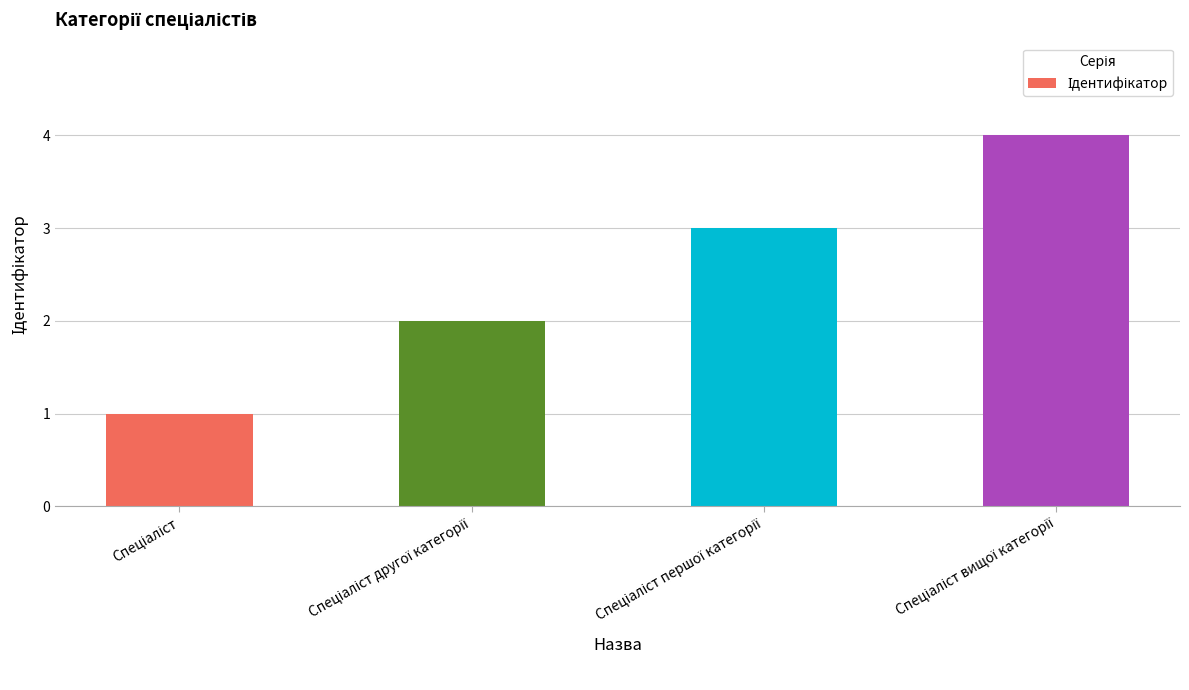

What is the greatest value displayed?

4